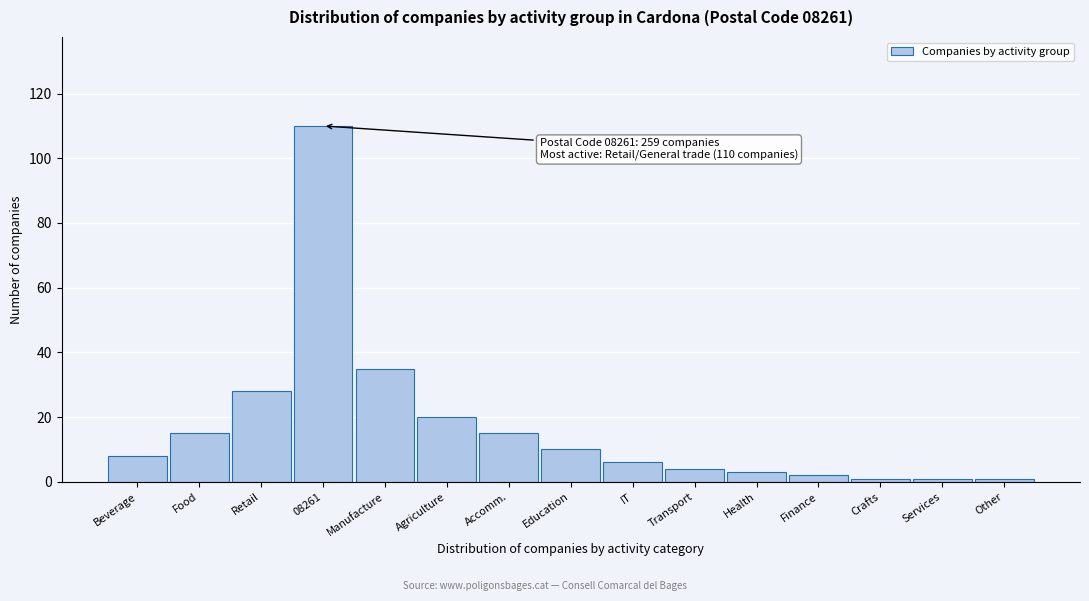

Reading left to right, list all the values displayed in this chart.

Beverage=8	Food=15	Retail=28	08261=110	Manufacture=35	Agriculture=20	Accomm.=15	Education=10	IT=6	Transport=4	Health=3	Finance=2	Crafts=1	Services=1	Other=1